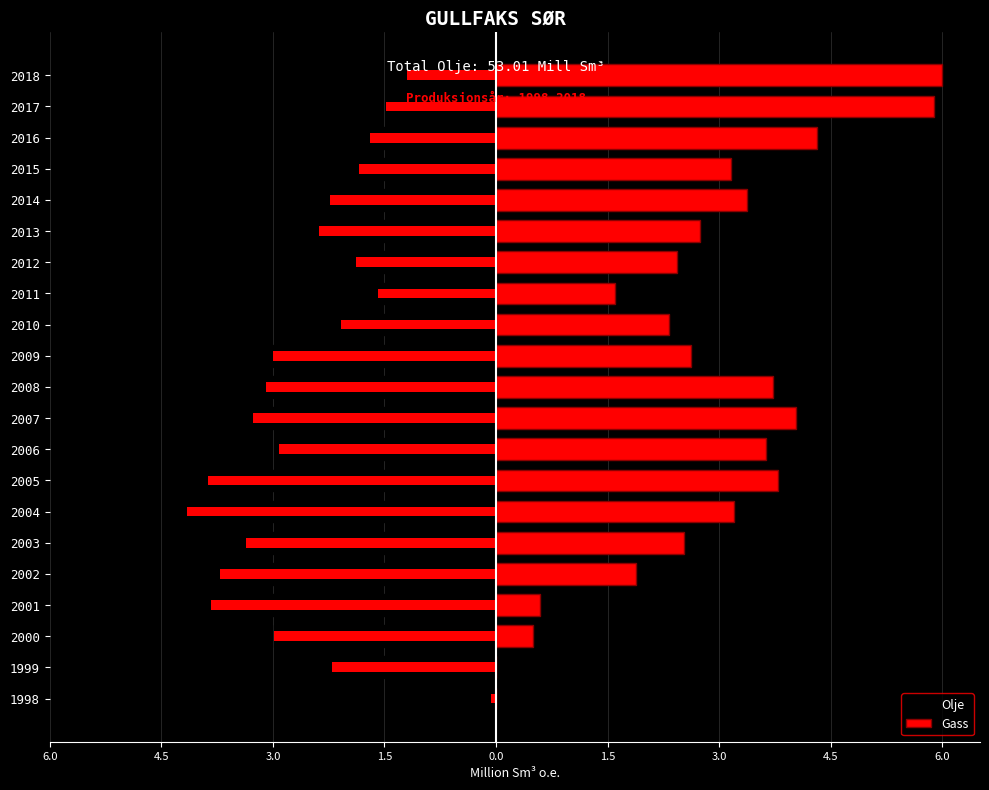

Reading right to left, list all the values displayed in this chart.

Olje: -1.2	-1.5	-1.7	-1.8	-2.2	-2.4	-1.9	-1.6	-2.1	-3.0	-3.1	-3.3	-2.9	-3.9	-4.2	-3.4	-3.7	-3.8	-3.0	-2.2	-0.1
Gass: 6.0	5.9	4.3	3.2	3.4	2.7	2.4	1.6	2.3	2.6	3.7	4.0	3.6	3.8	3.2	2.5	1.9	0.6	0.5	0.0	0.0